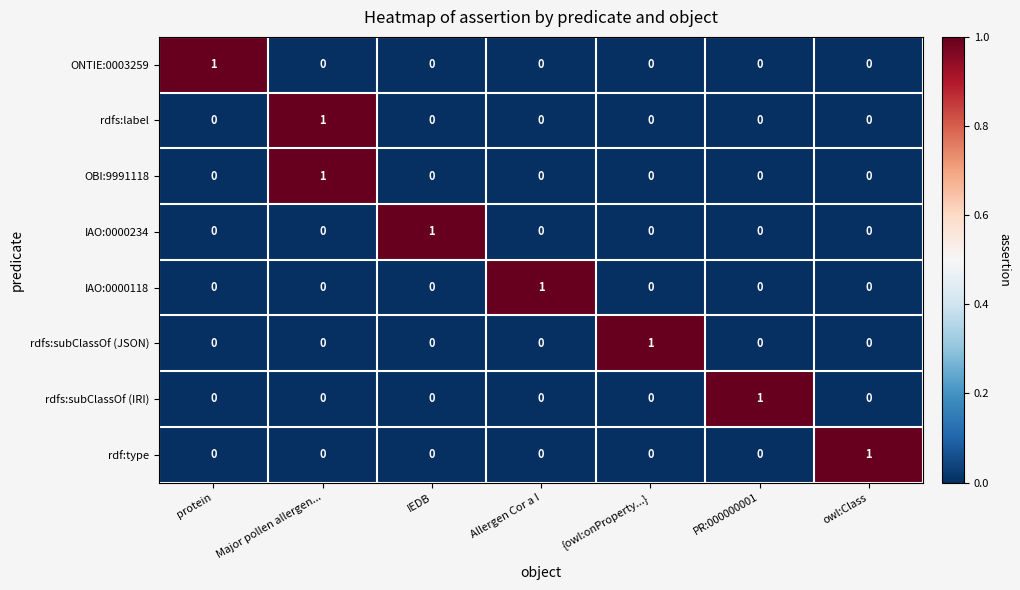

How many series are shown in this chart?

8